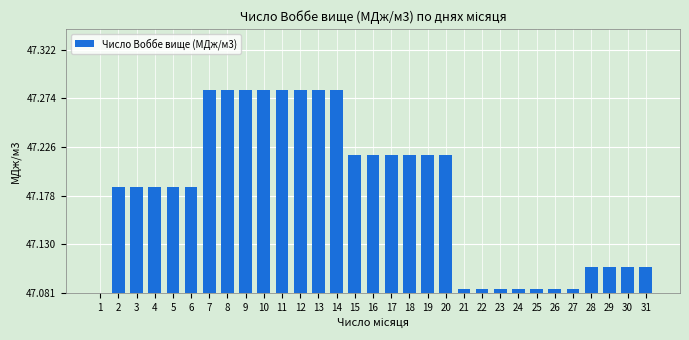

How many bars are there in total?

31